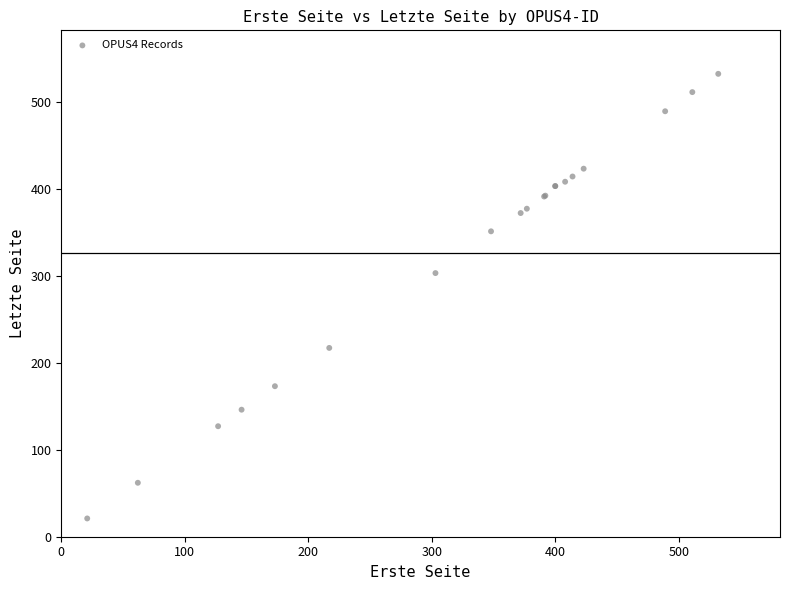

What Y value in the scatter plot is closest to 276?

303